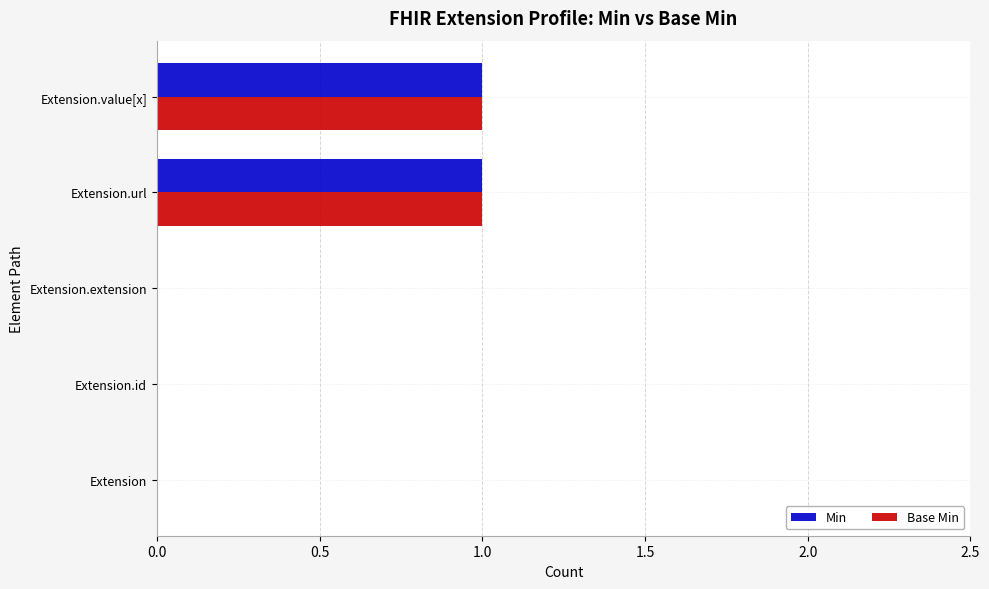

Is the value of Base Min at Extension.url greater than the value of Min at Extension.extension?

Yes